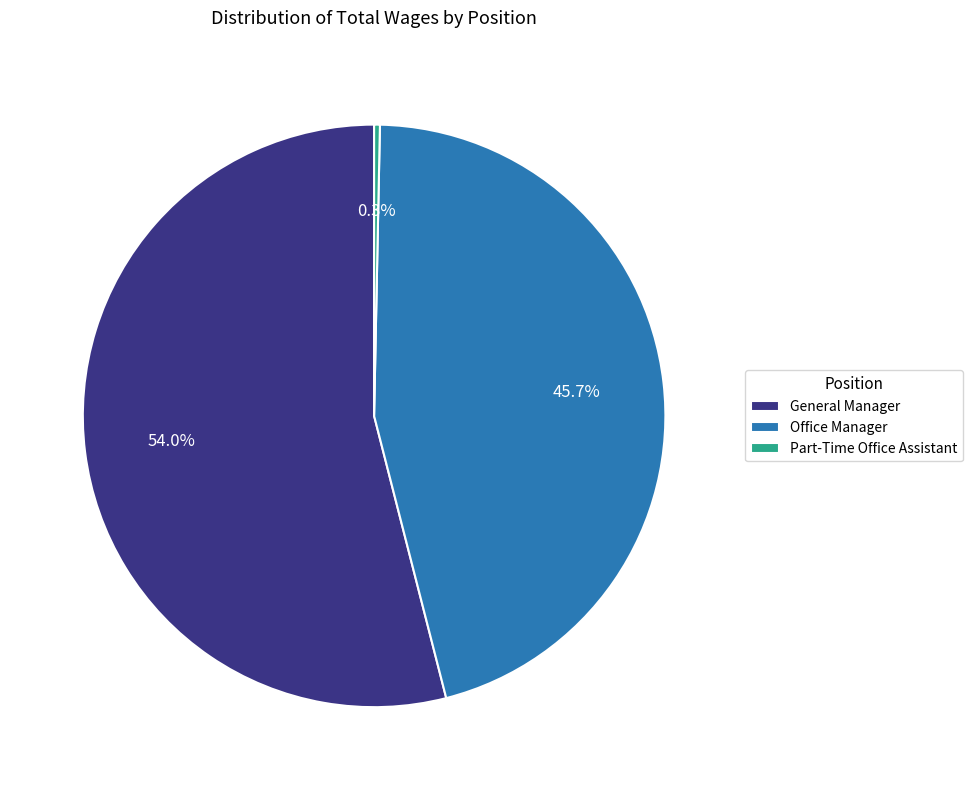

To the nearest percent, what percentage of the pie is Office Manager?

46%